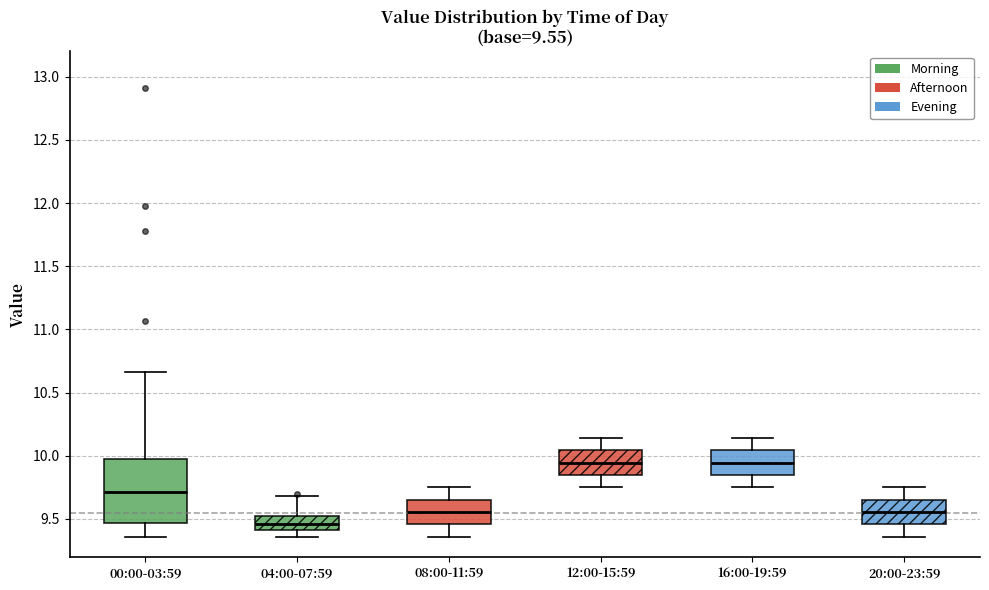

Which box is the tallest, from its lower edge to its upper edge?

00:00-03:59